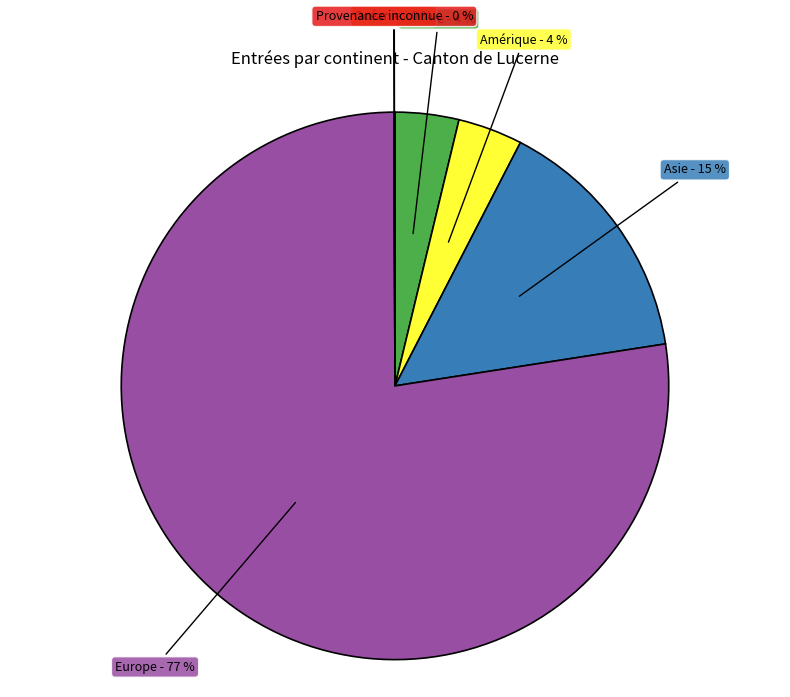

How much of the chart is everything except Europe?

22.6%